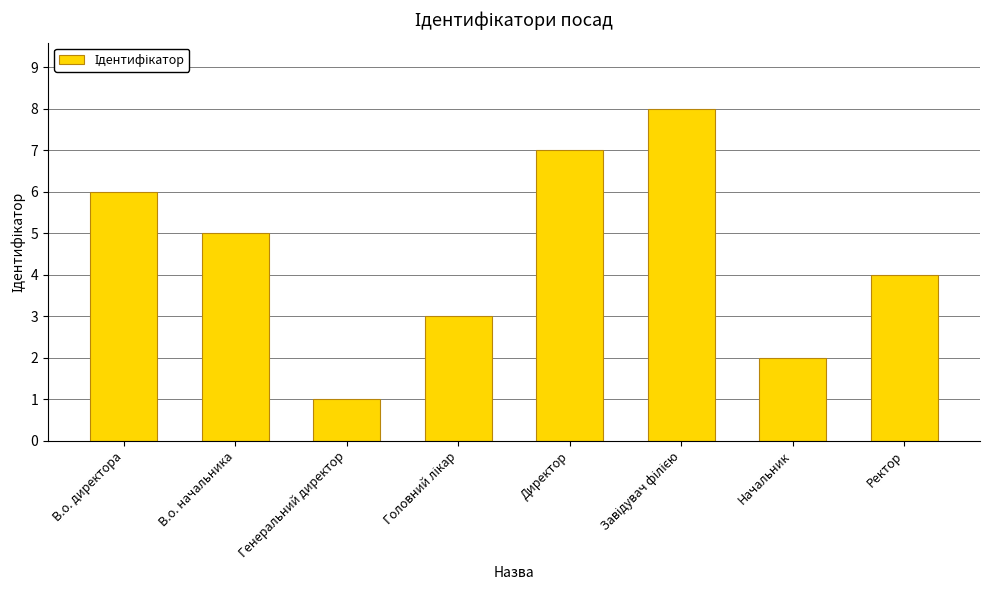

What is the difference between the maximum and minimum values?

7